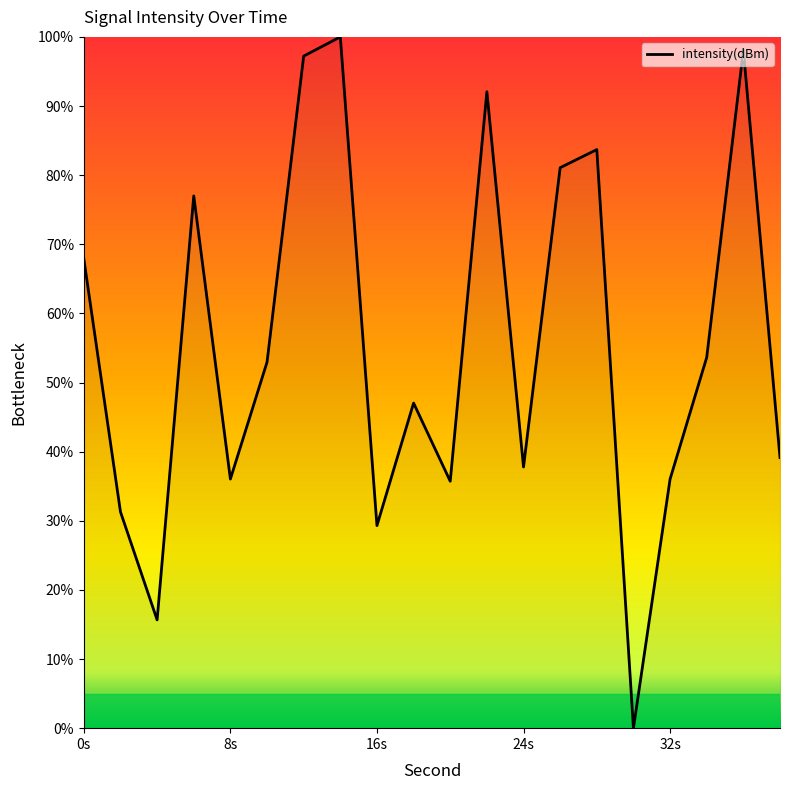

What is the difference between the maximum and minimum values?

100.0